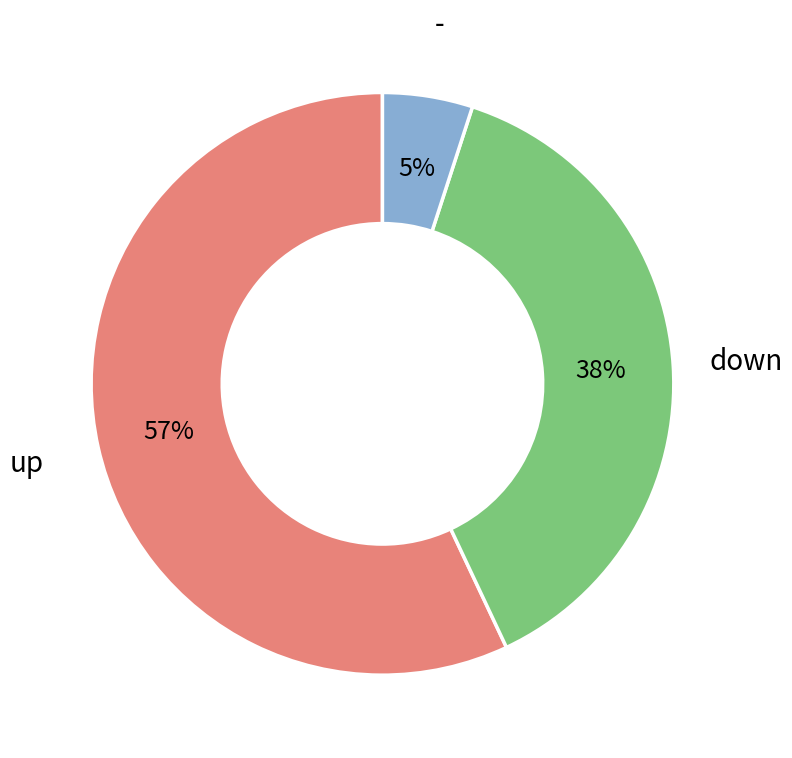

Does any single category account for the majority?

Yes